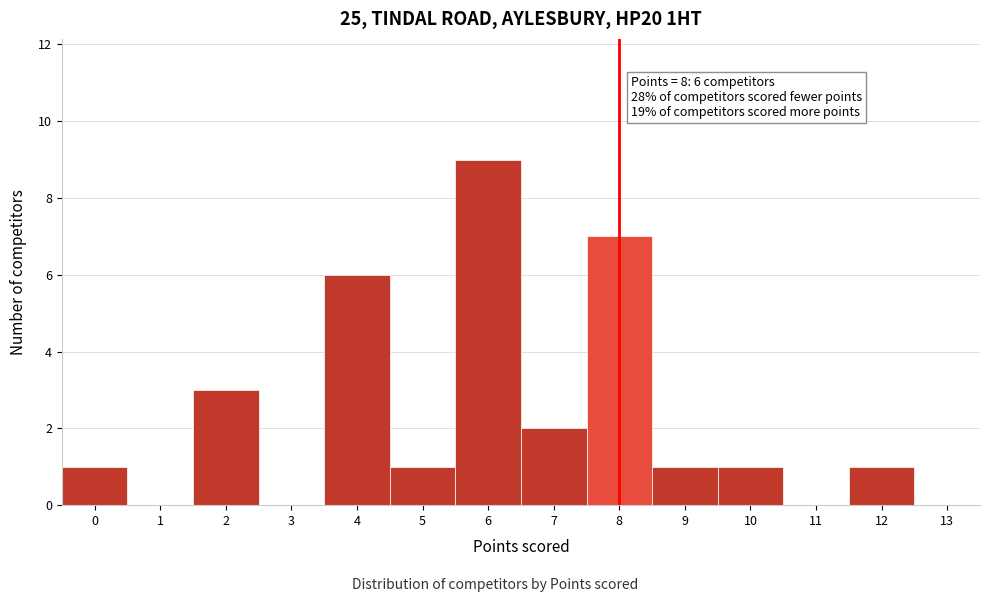

Which range on the x-axis has the tallest bar?

5.5 to 6.5